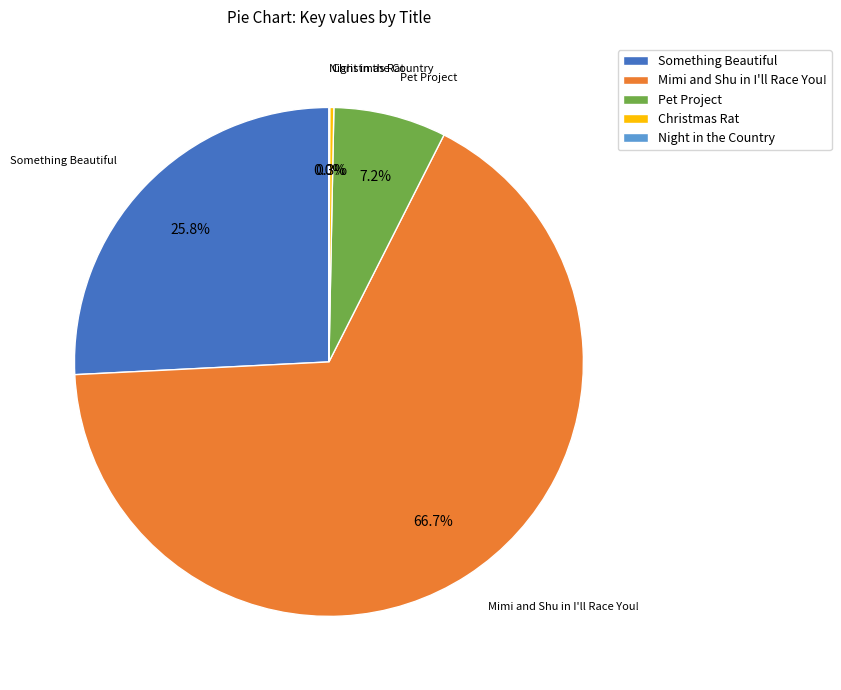

Does any single category account for the majority?

Yes